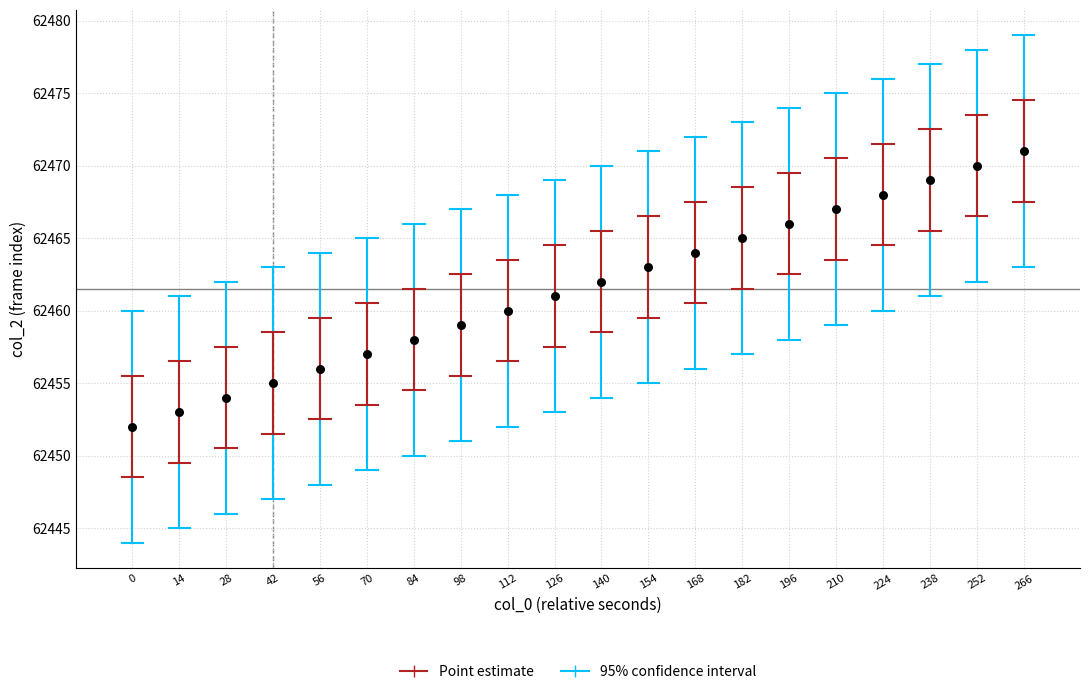

What is the range of Y values (max minus min)?

19